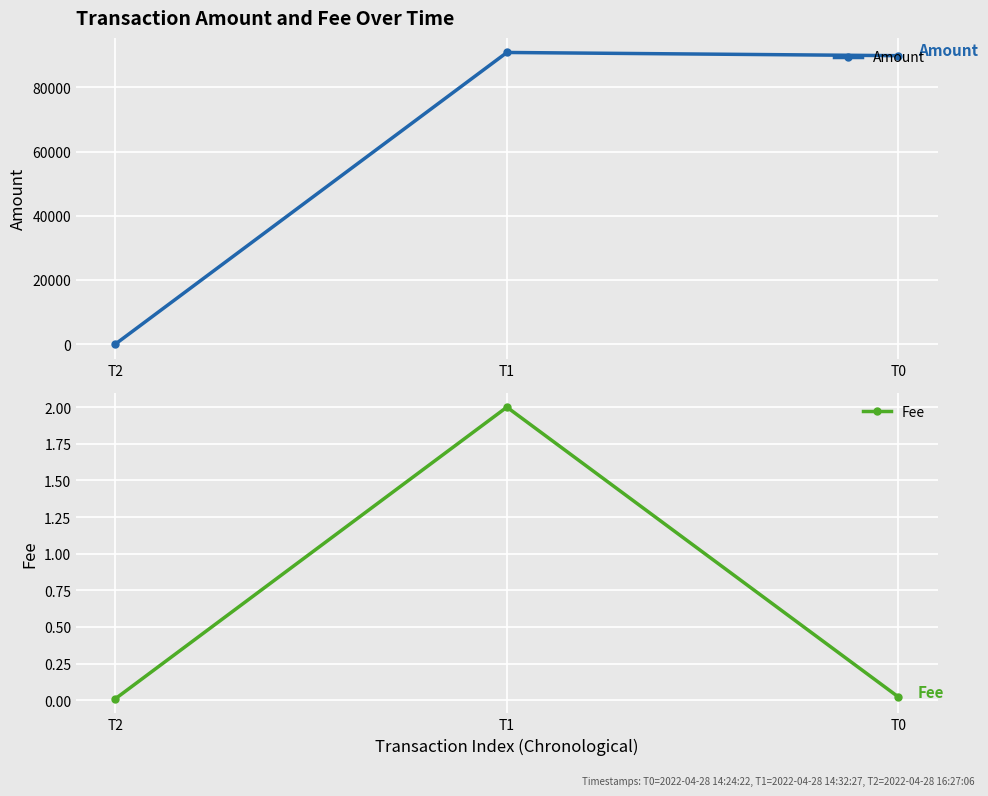

List the labels in order of Amount value, smallest first.

T2, T0, T1